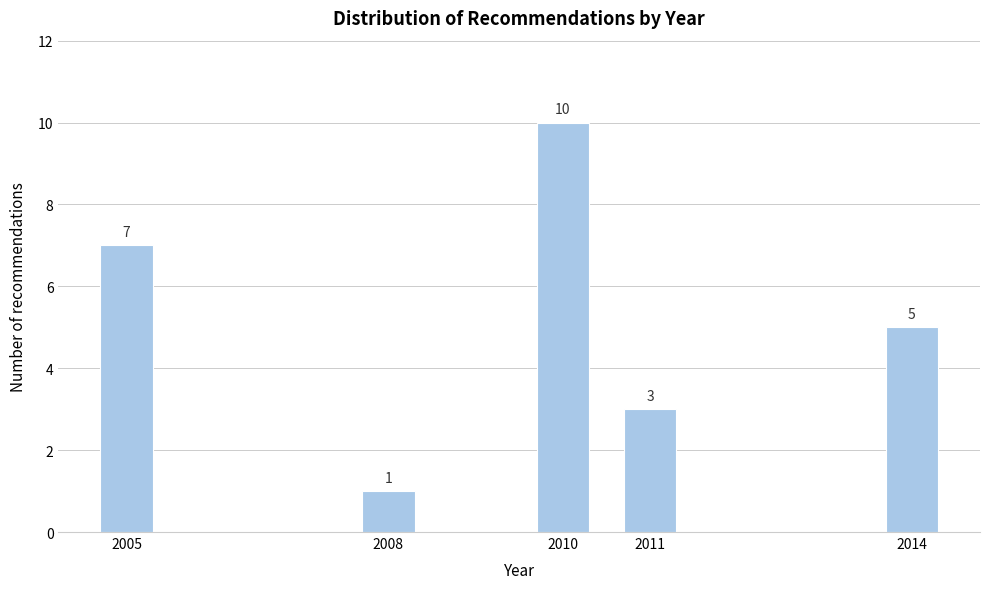

Reading left to right, what are all the values shown in this chart?

2005=7	2008=1	2010=10	2011=3	2014=5